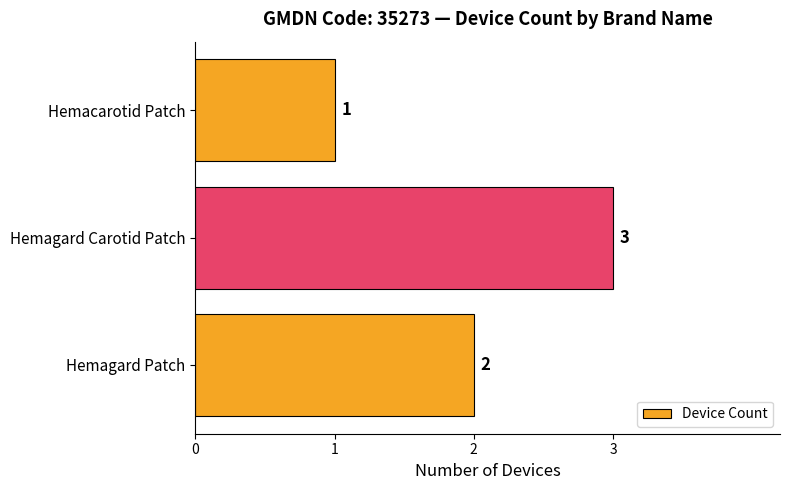

Reading bottom to top, what are all the values shown in this chart?

2	3	1